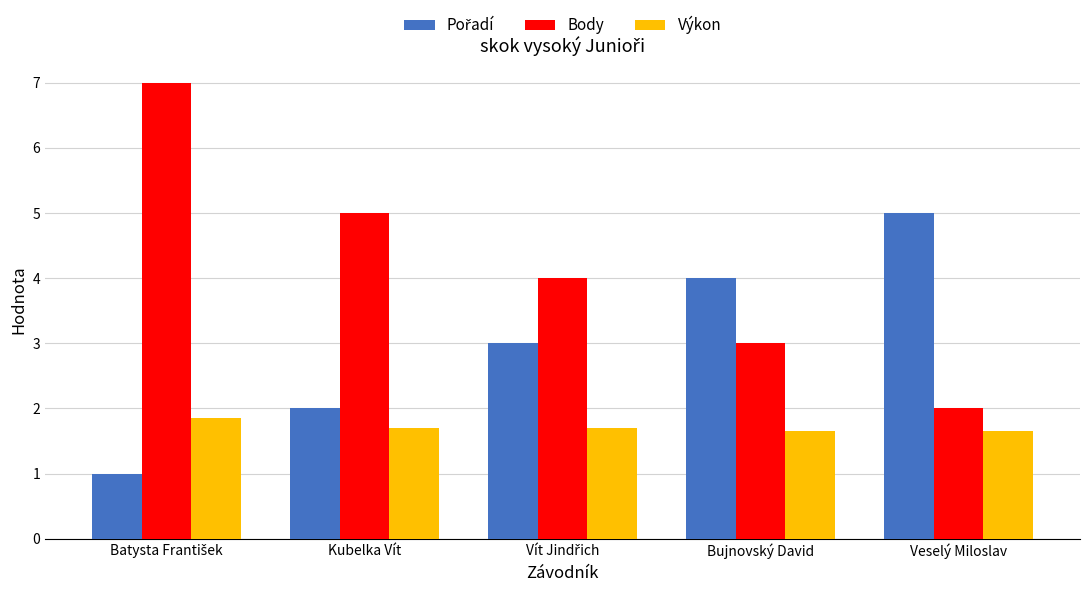

What is the highest value of the Výkon series?

1.9